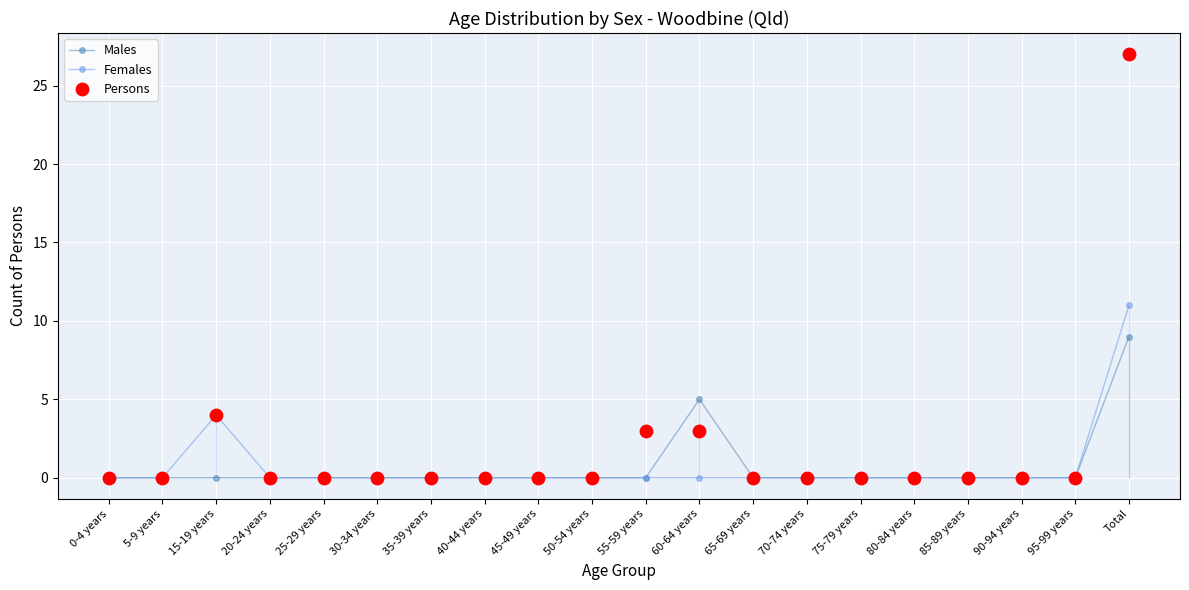

Which series has the largest total across all categories?

Persons